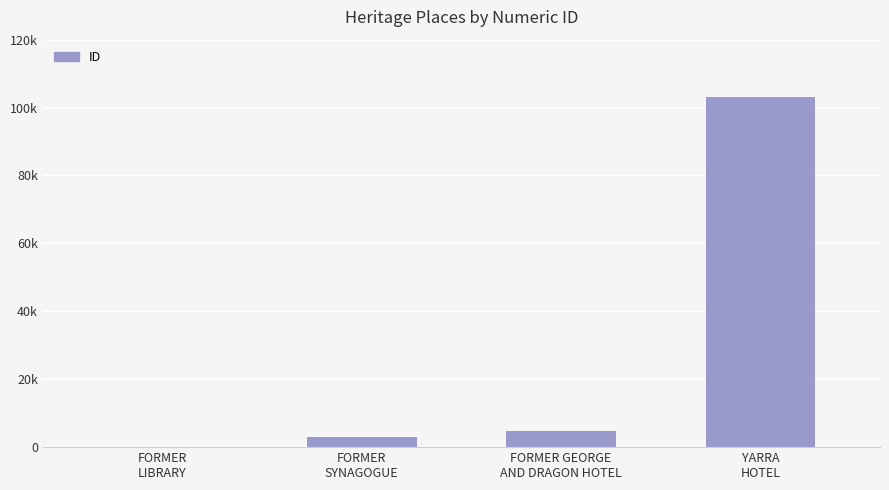

Between FORMER GEORGE
AND DRAGON HOTEL and FORMER
SYNAGOGUE, which is larger?

FORMER GEORGE
AND DRAGON HOTEL